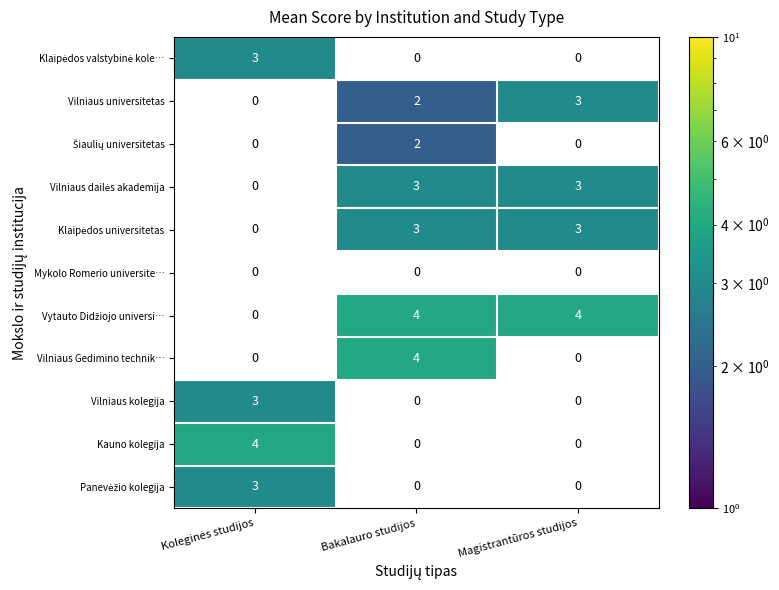

The value of Klaipėdos valstybinė kole… at Koleginės studijos is 0.9. True or false?

False